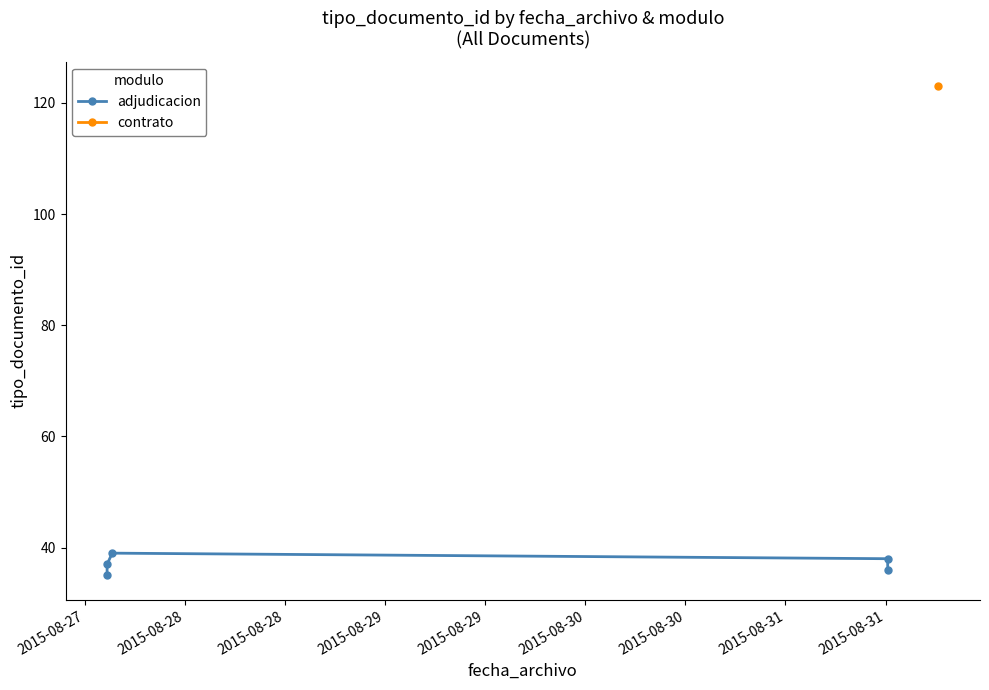

Does the chart display data point markers on the line(s)?

Yes